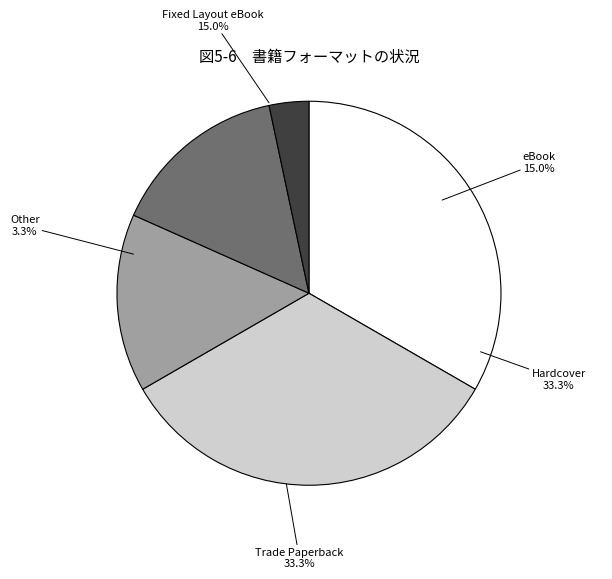

Is it true that Fixed Layout eBook is 15% of the pie?

True